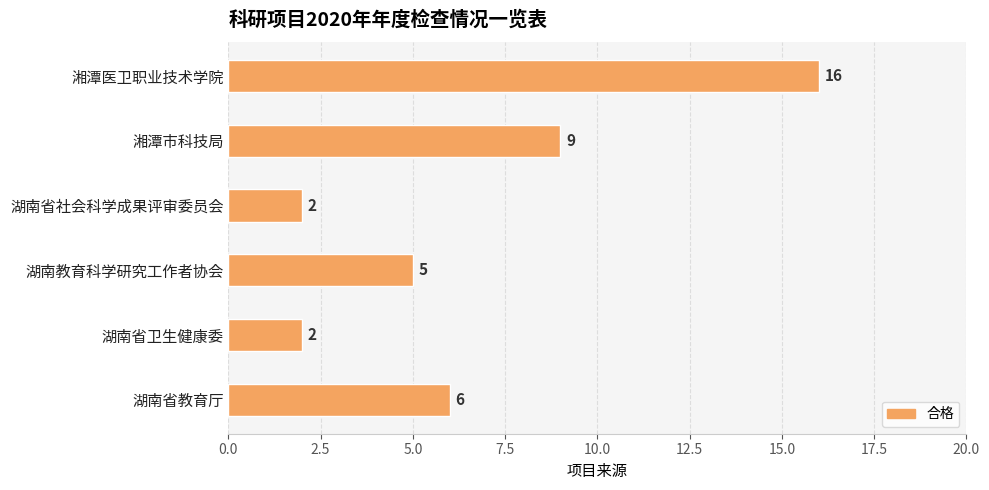

Reading bottom to top, transcribe all the data shown in this chart.

湖南省教育厅=6	湖南省卫生健康委=2	湖南教育科学研究工作者协会=5	湖南省社会科学成果评审委员会=2	湘潭市科技局=9	湘潭医卫职业技术学院=16